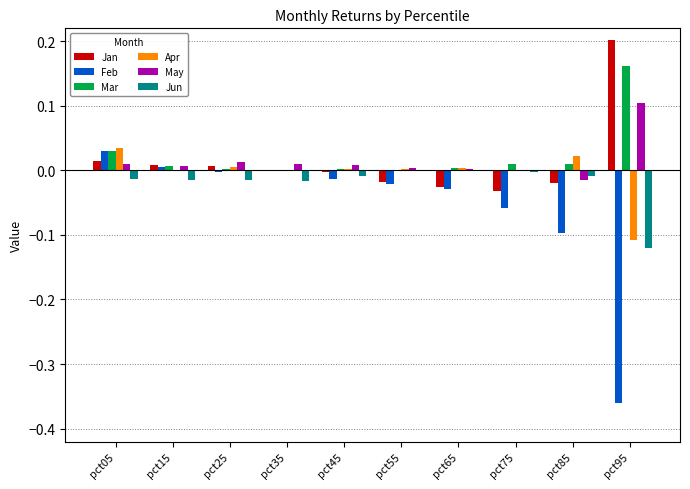

The Mar series shows 0.0 at pct75. True or false?

True